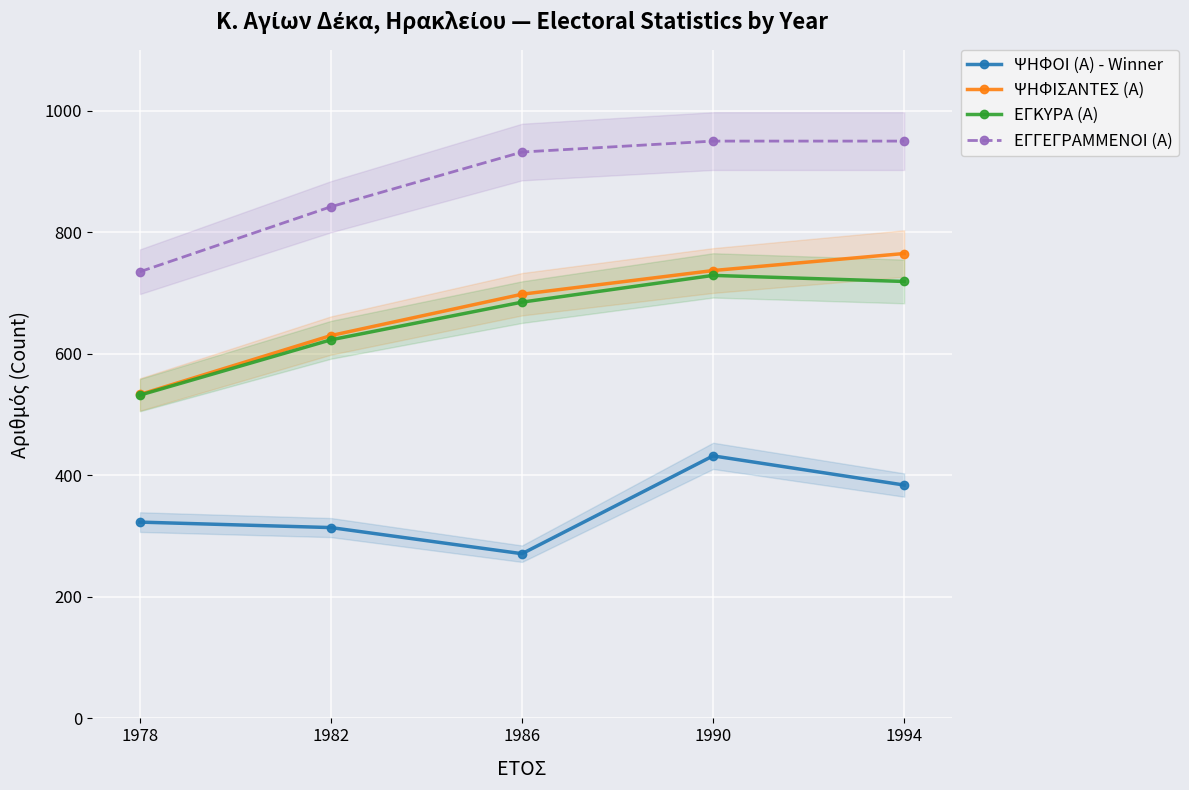

Which series has the largest total across all categories?

ΕΓΓΕΓΡΑΜΜΕΝΟΙ (Α)